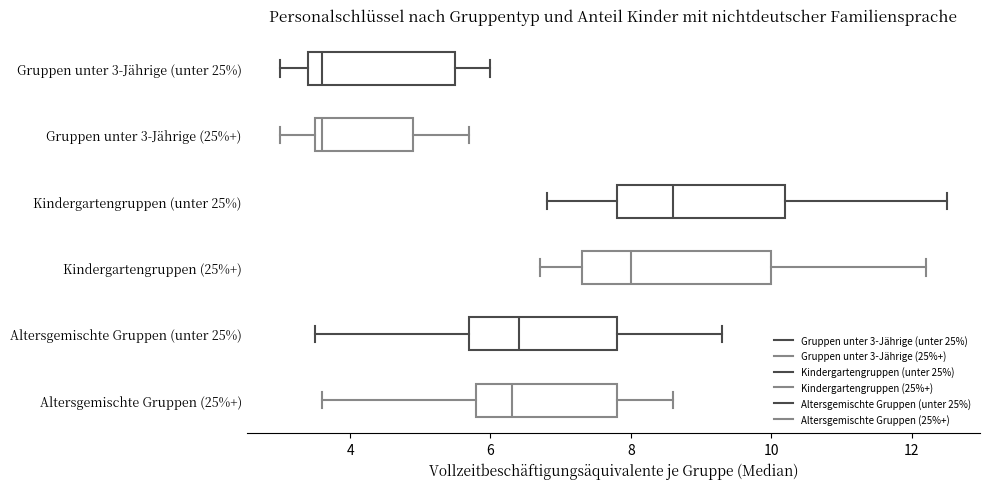

Which box is the widest, from its left edge to its right edge?

Kindergartengruppen (25%+)